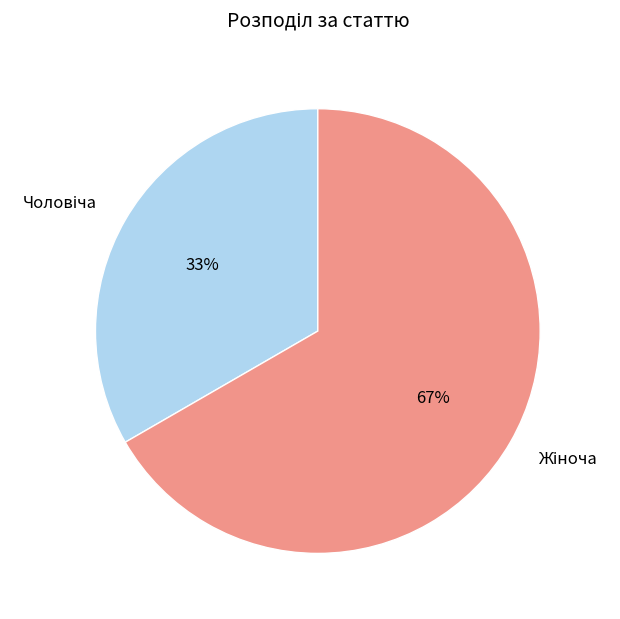

To the nearest percent, what is the average slice percentage?

50%